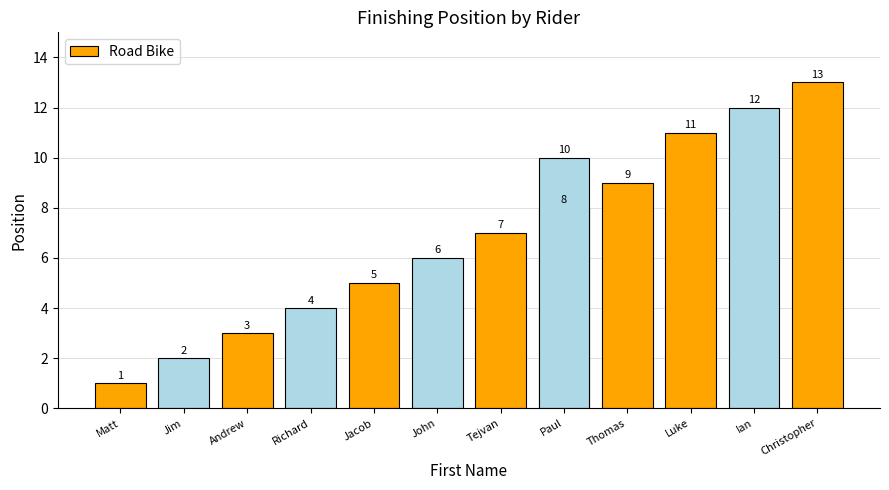

Between Luke and Ian, which is larger?

Ian